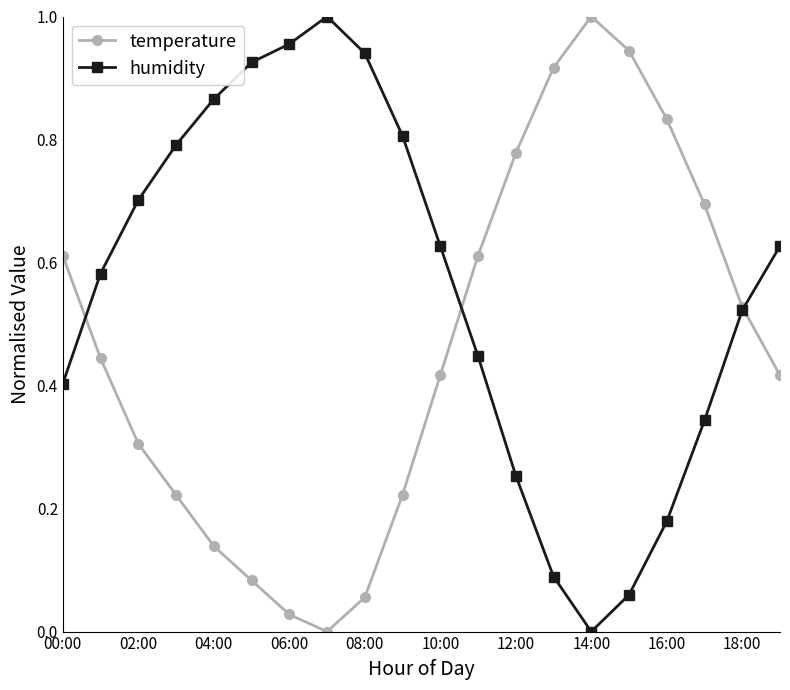

In temperature, how many points are lower than both neighbors (excluding endpoints)?

1